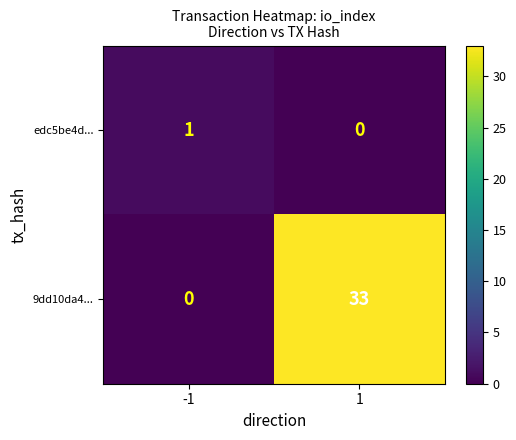

List the series in order of their overall mean, highest first.

9dd10da4..., edc5be4d...